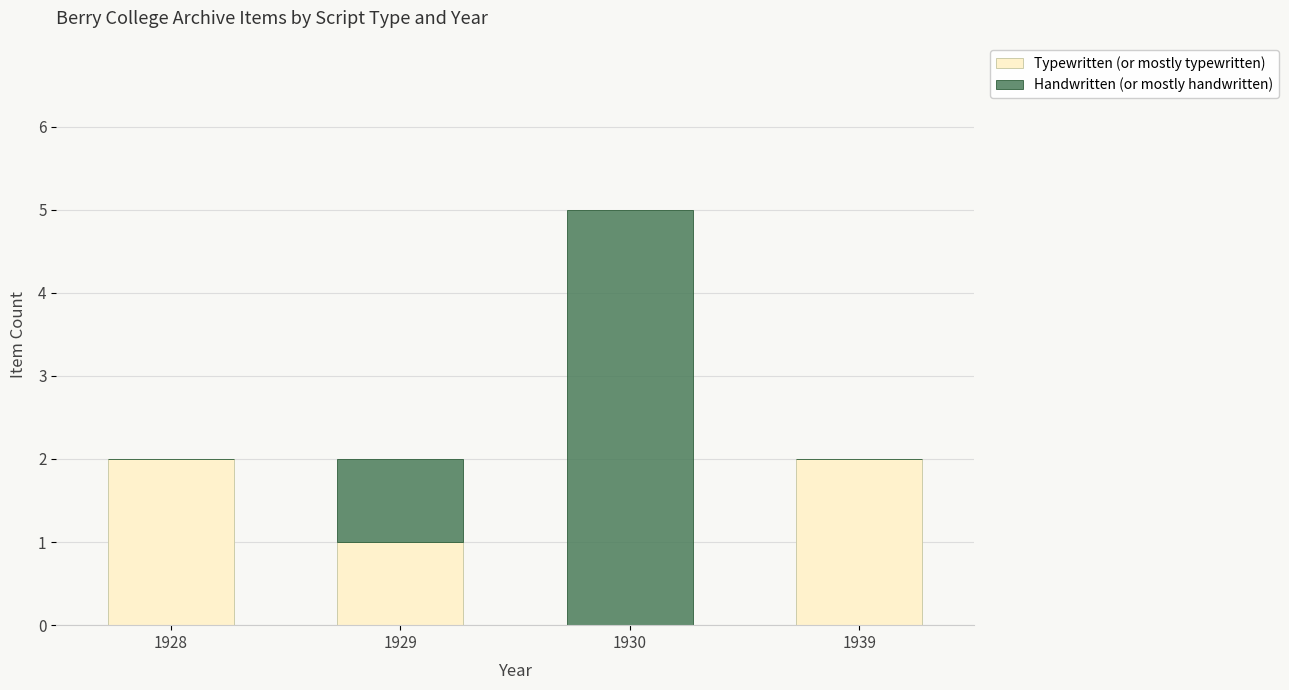

The value of Typewritten (or mostly typewritten) at 1930 is 0. True or false?

True